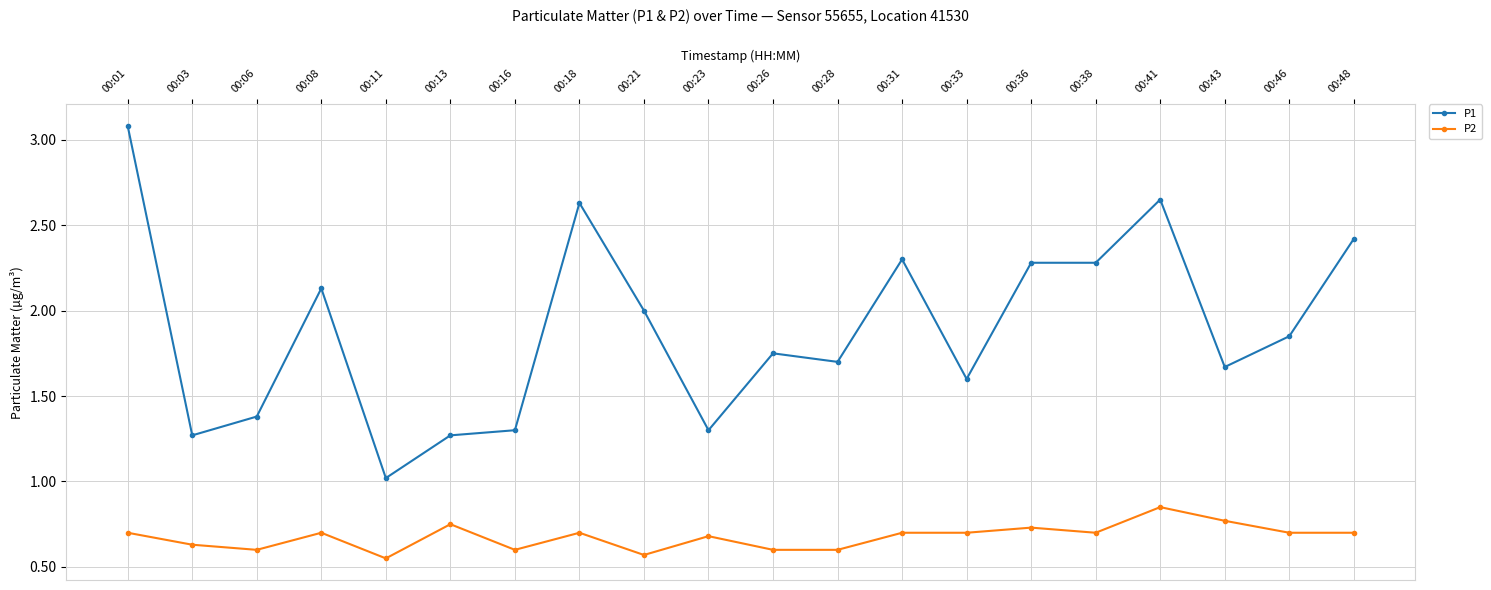

True or false: P2 and P1 intersect in this chart.

False